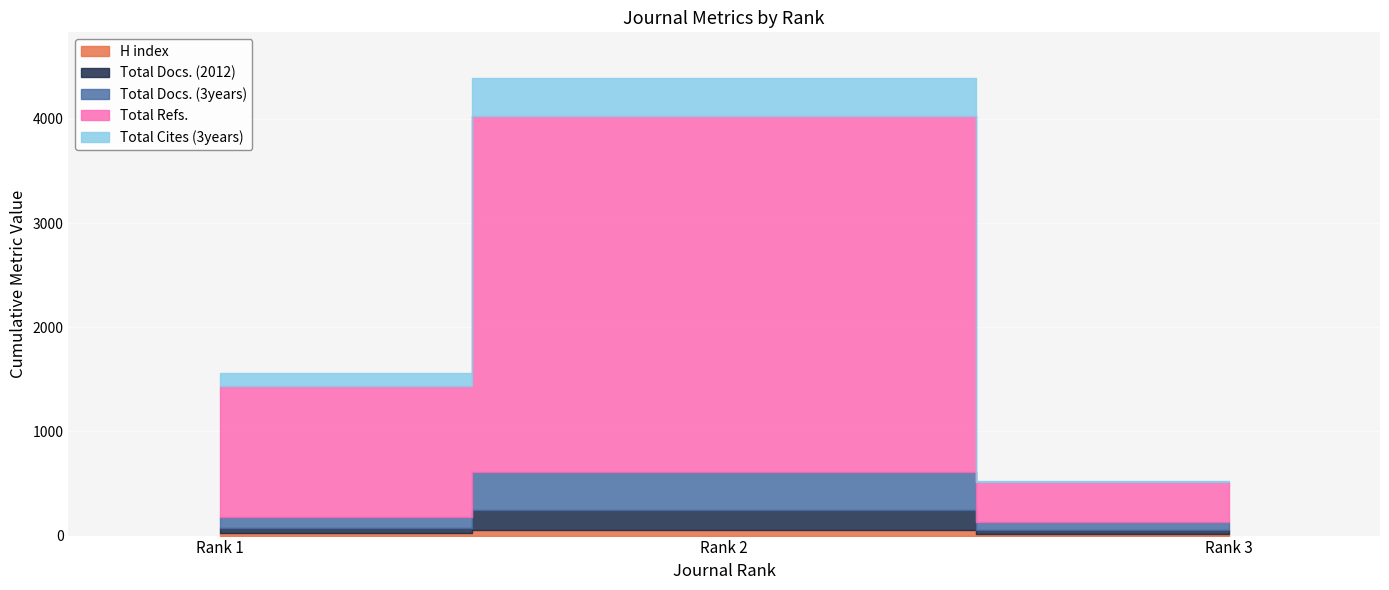

Does the chart display data point markers on the line(s)?

No